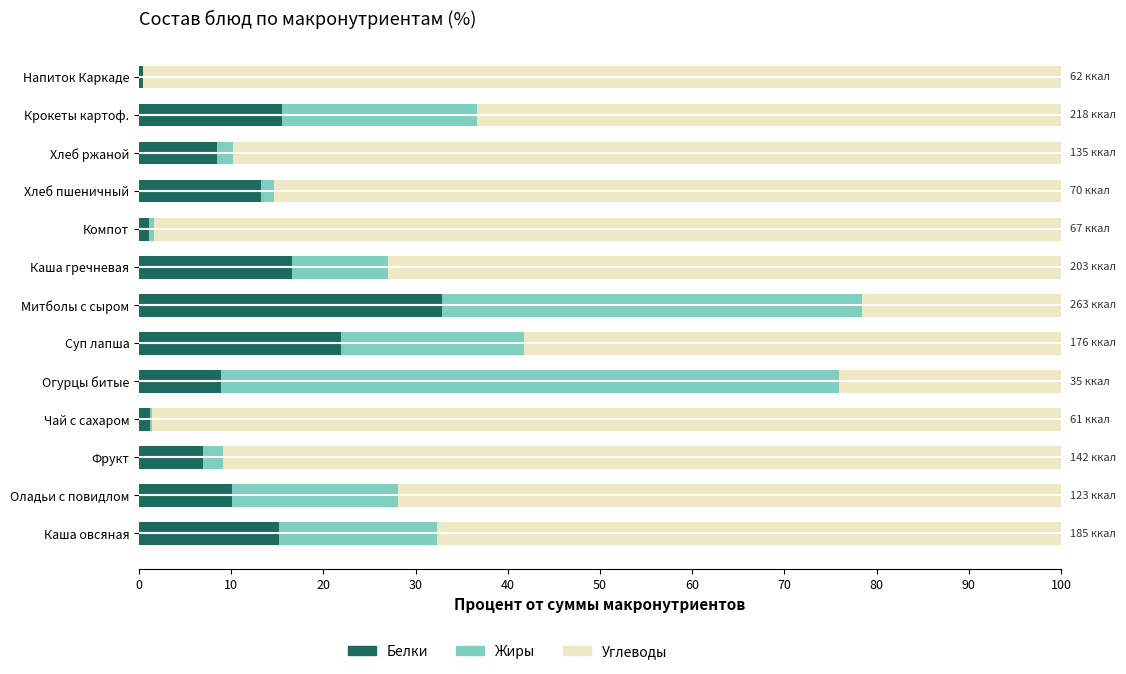

What is the sum of all Белки values?

152.3